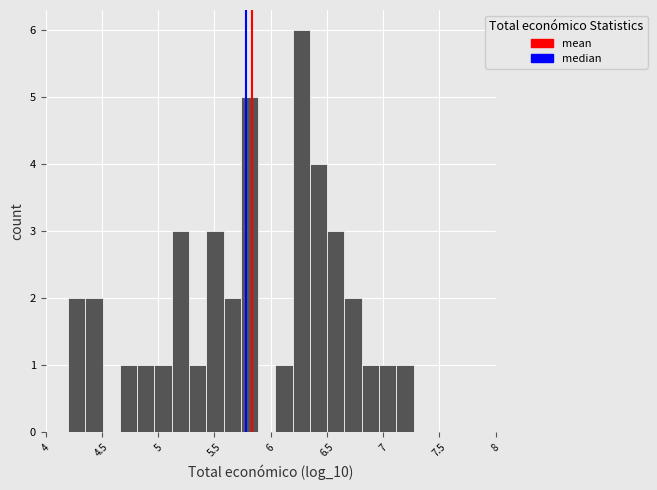

Around what value on the x-axis is the tallest bar? Give the approximate position of its centre, as read against the axis.

6.25